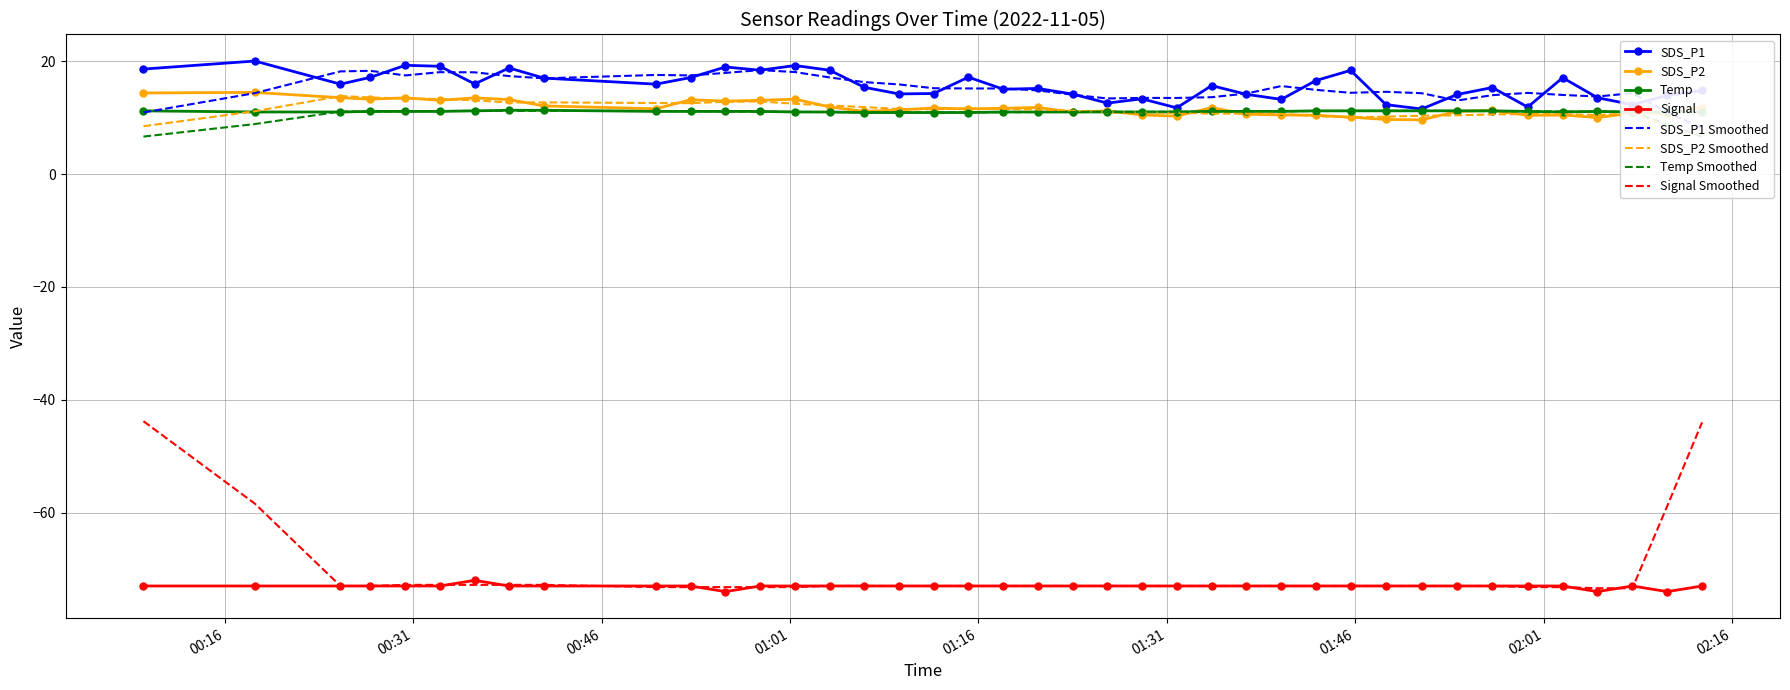

Rank the series by their maximum value, from highest to lowest.

SDS_P1, SDS_P2, Temp, Signal